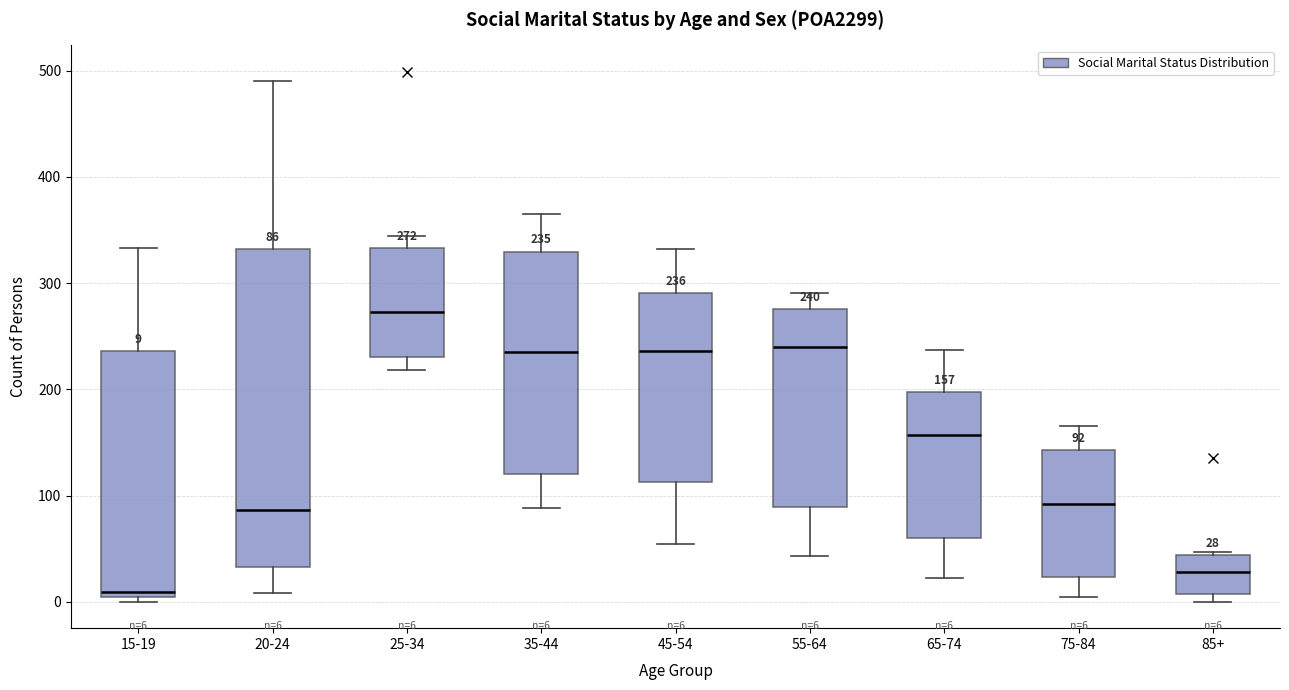

Comparing the boxes themselves (not the whiskers), which one is the tallest?

20-24